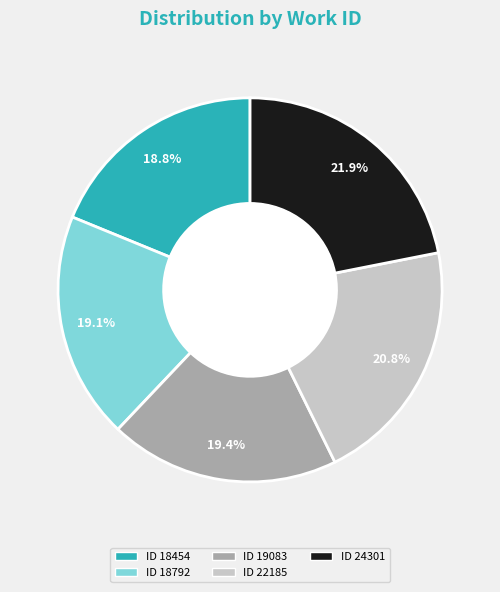

Does any single category account for the majority?

No